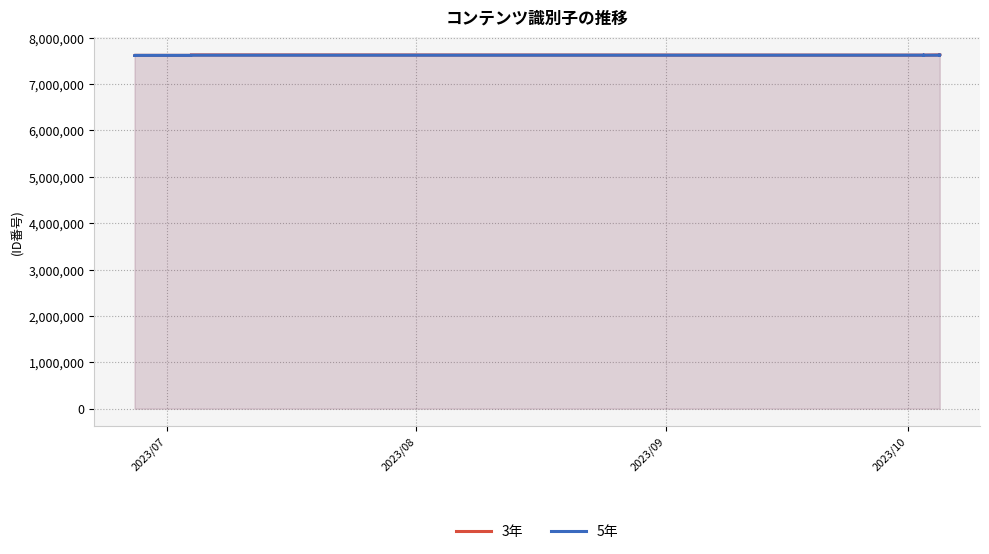

What is the difference between the maximum and second lowest values in the 5年 series?

6040.4